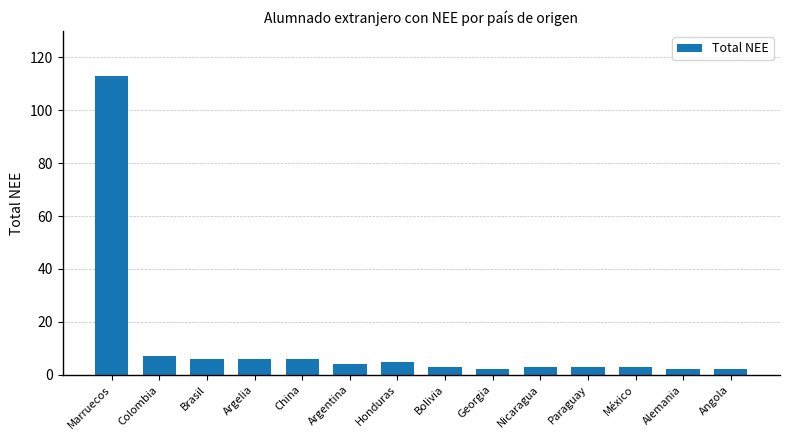

Where does the data first go above 4?

Marruecos